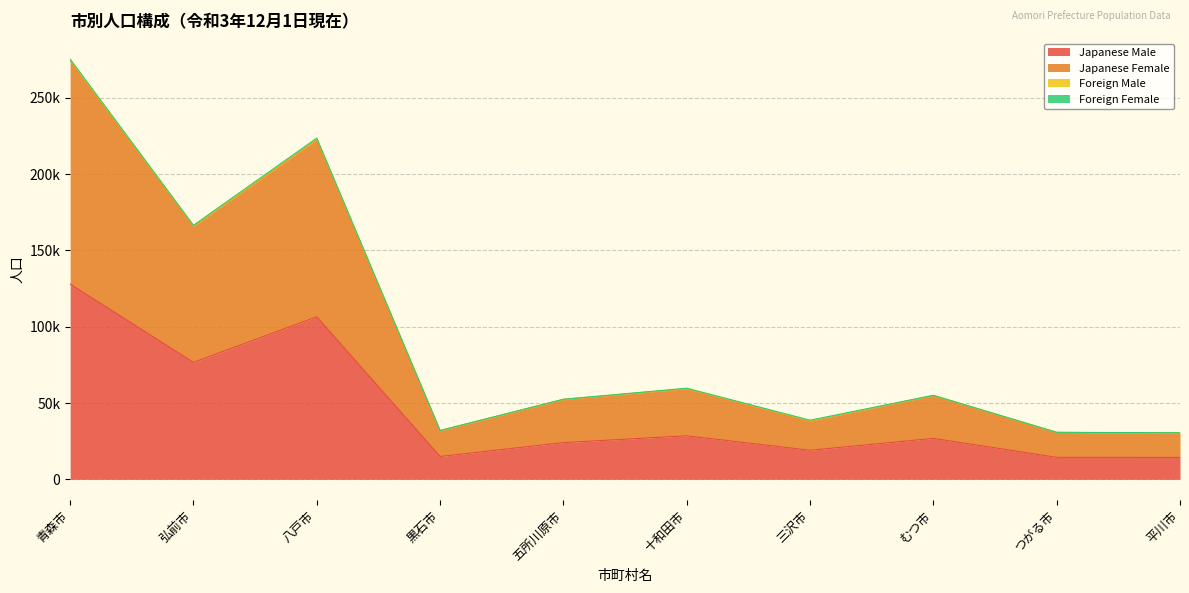

What is the minimum value shown in the chart?

14352